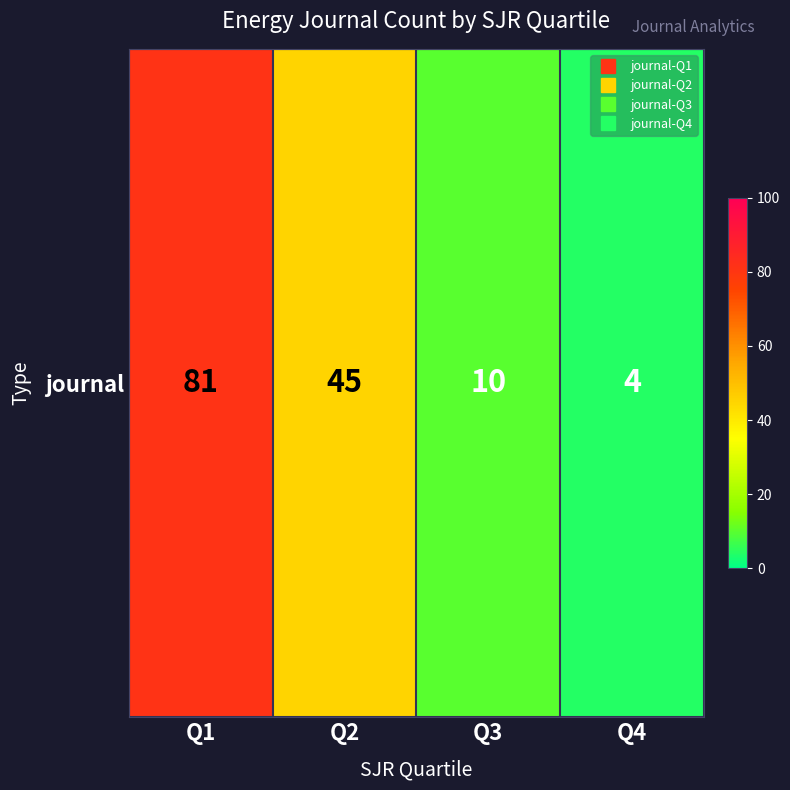

Rank the categories by value from lowest to highest.

Q4, Q3, Q2, Q1